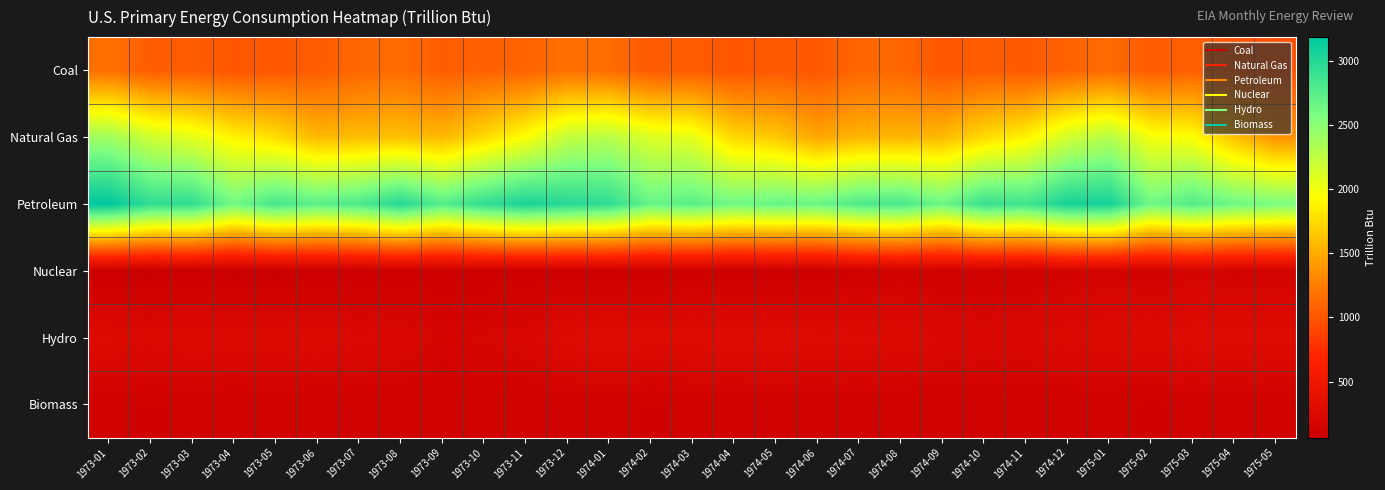

Reading right to left, what are all the values shown in this chart?

Coal: 1975-05=976.6	1975-04=996.4	1975-03=1072.0	1975-02=1038.8	1975-01=1131.7	1974-12=1089.0	1974-11=1022.0	1974-10=1051.7	1974-09=1005.5	1974-08=1112.6	1974-07=1110.4	1974-06=1014.4	1974-05=1029.2	1974-04=995.0	1974-03=1050.8	1974-02=1036.4	1974-01=1145.8	1973-12=1168.7	1973-11=1088.6	1973-10=1083.2	1973-09=1057.7	1973-08=1135.7	1973-07=1110.4	1973-06=1050.1	1973-05=1014.5	1973-04=999.0	1973-03=1046.9	1973-02=1050.6	1973-01=1166.2
Natural Gas: 1975-05=1359.0	1975-04=1608.1	1975-03=1943.0	1975-02=1979.7	1975-01=2295.2	1974-12=2154.5	1974-11=1870.8	1974-10=1746.9	1974-09=1573.9	1974-08=1546.2	1974-07=1550.3	1974-06=1473.5	1974-05=1646.6	1974-04=1731.6	1974-03=2051.1	1974-02=2103.3	1974-01=2283.5	1973-12=2227.8	1973-11=1945.0	1973-10=1743.9	1973-09=1559.1	1973-08=1615.2	1973-07=1590.7	1973-06=1566.2	1973-05=1765.3	1973-04=1873.5	1973-03=2057.3	1973-02=2170.6	1973-01=2397.3
Petroleum: 1975-05=2578.9	1975-04=2639.7	1975-03=2776.8	1975-02=2632.2	1975-01=3072.7	1974-12=3065.7	1974-11=2859.8	1974-10=2905.6	1974-09=2644.9	1974-08=2825.4	1974-07=2793.7	1974-06=2659.1	1974-05=2679.0	1974-04=2624.7	1974-03=2740.1	1974-02=2677.8	1974-01=2944.9	1973-12=2991.7	1973-11=3053.6	1973-10=2936.5	1973-09=2761.2	1973-08=2999.4	1973-07=2804.5	1973-06=2731.4	1973-05=2836.6	1973-04=2621.3	1973-03=2942.5	1973-02=2942.0	1973-01=3185.3
Nuclear: 1975-05=151.6	1975-04=146.8	1975-03=163.9	1975-02=140.2	1975-01=153.5	1974-12=148.3	1974-11=122.8	1974-10=121.2	1974-09=122.9	1974-08=137.7	1974-07=114.0	1974-06=79.0	1974-05=73.2	1974-04=79.6	1974-03=98.0	1974-02=90.6	1974-01=84.9	1973-12=87.6	1973-11=88.8	1973-10=82.0	1973-09=85.7	1973-08=84.9	1973-07=75.9	1973-06=74.0	1973-05=62.1	1973-04=64.1	1973-03=72.5	1973-02=64.6	1973-01=68.1
Hydro: 1975-05=291.5	1975-04=279.9	1975-03=294.0	1975-02=251.3	1975-01=263.4	1974-12=243.4	1974-11=222.7	1974-10=211.0	1974-09=225.3	1974-08=253.2	1974-07=276.8	1974-06=280.7	1974-05=294.8	1974-04=293.7	1974-03=290.6	1974-02=279.9	1974-01=304.5	1973-12=274.4	1973-11=210.3	1973-10=191.7	1973-09=179.7	1973-08=222.1	1973-07=235.7	1973-06=249.9	1973-05=260.8	1973-04=253.2	1973-03=268.8	1973-02=242.2	1973-01=272.7
Biomass: 1975-05=127.3	1975-04=123.1	1975-03=127.3	1975-02=114.9	1975-01=127.3	1974-12=130.7	1974-11=126.5	1974-10=130.7	1974-09=126.6	1974-08=130.8	1974-07=130.8	1974-06=126.6	1974-05=130.8	1974-04=126.6	1974-03=130.7	1974-02=118.1	1974-01=130.8	1973-12=129.8	1973-11=125.6	1973-10=130.0	1973-09=125.8	1973-08=129.9	1973-07=129.8	1973-06=125.6	1973-05=129.8	1973-04=125.6	1973-03=129.9	1973-02=117.3	1973-01=129.8